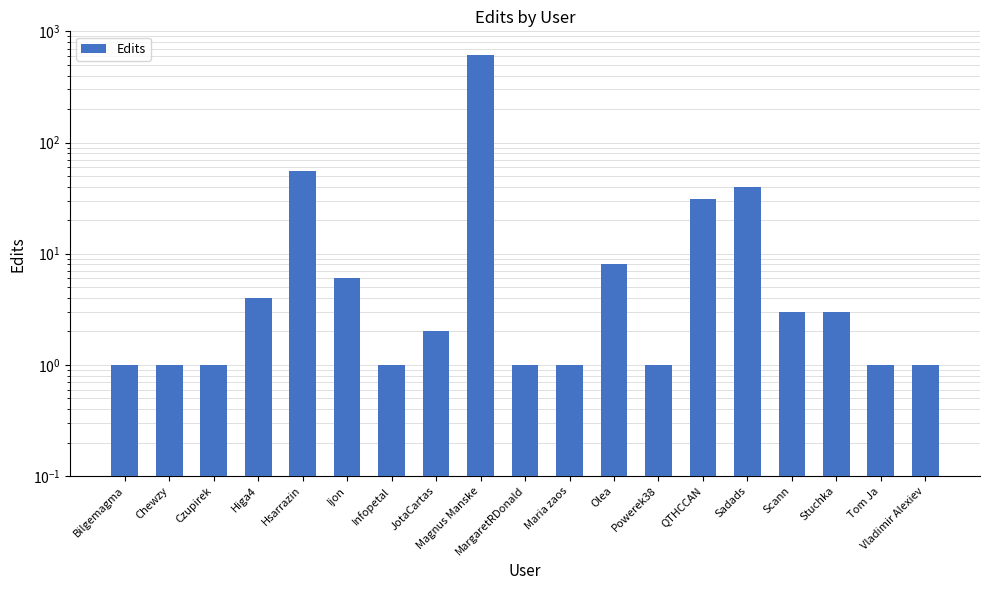

True or false: the data shows 5 at Stuchka.

False